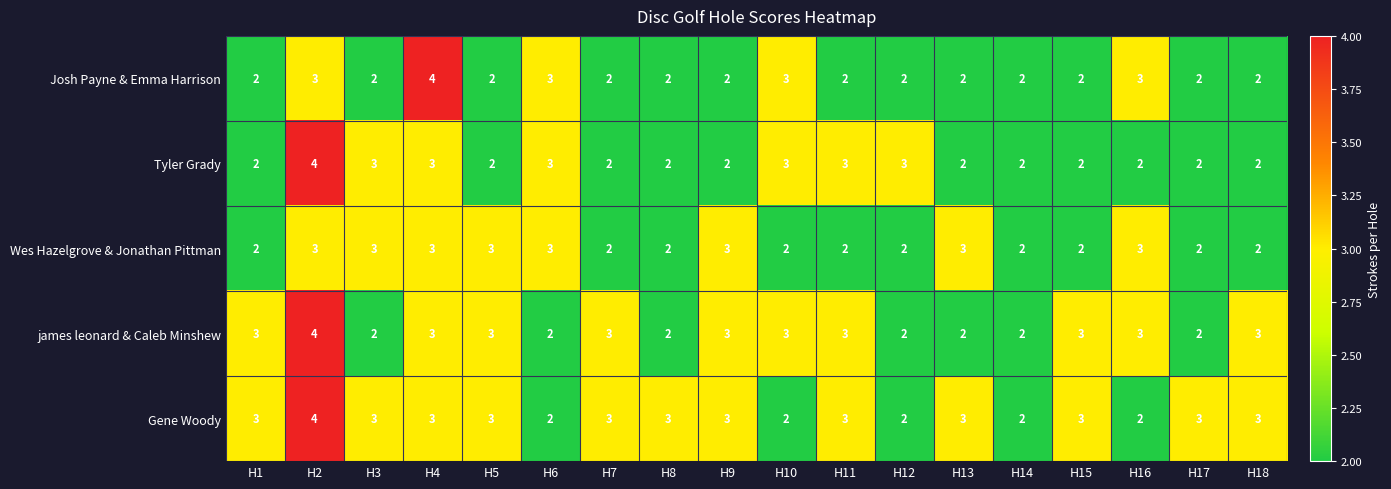

What is the total value across all series at H5?

13